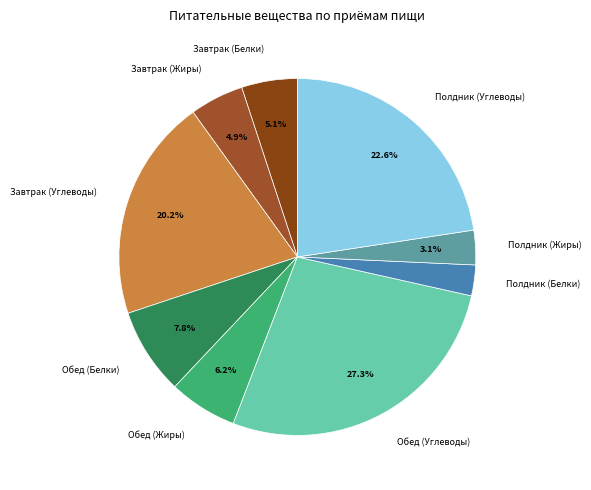

Is it true that Обед (Белки) is 19% of the pie?

False